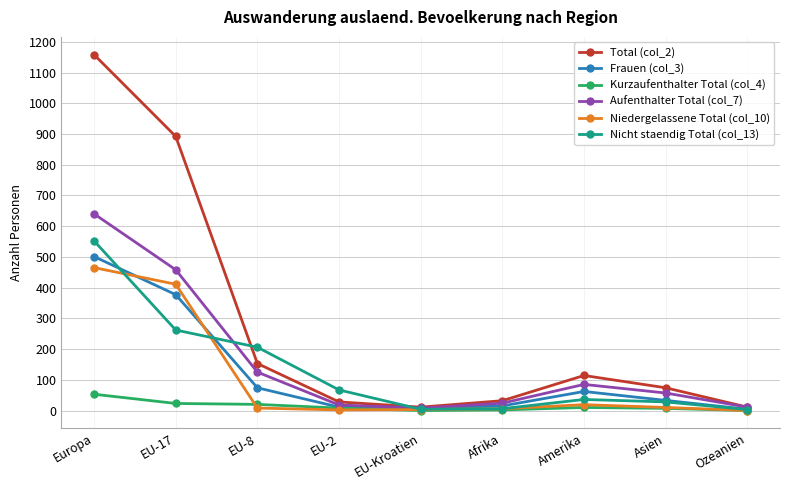

Which series has the largest total across all categories?

Total (col_2)